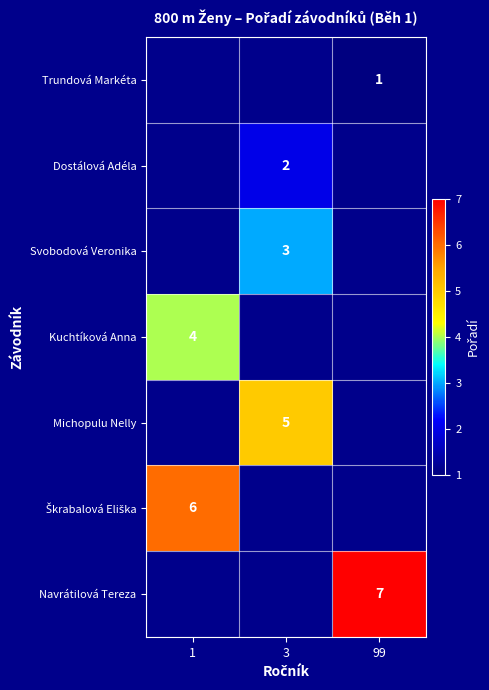

The Dostálová Adéla series shows 2 at 3. True or false?

True